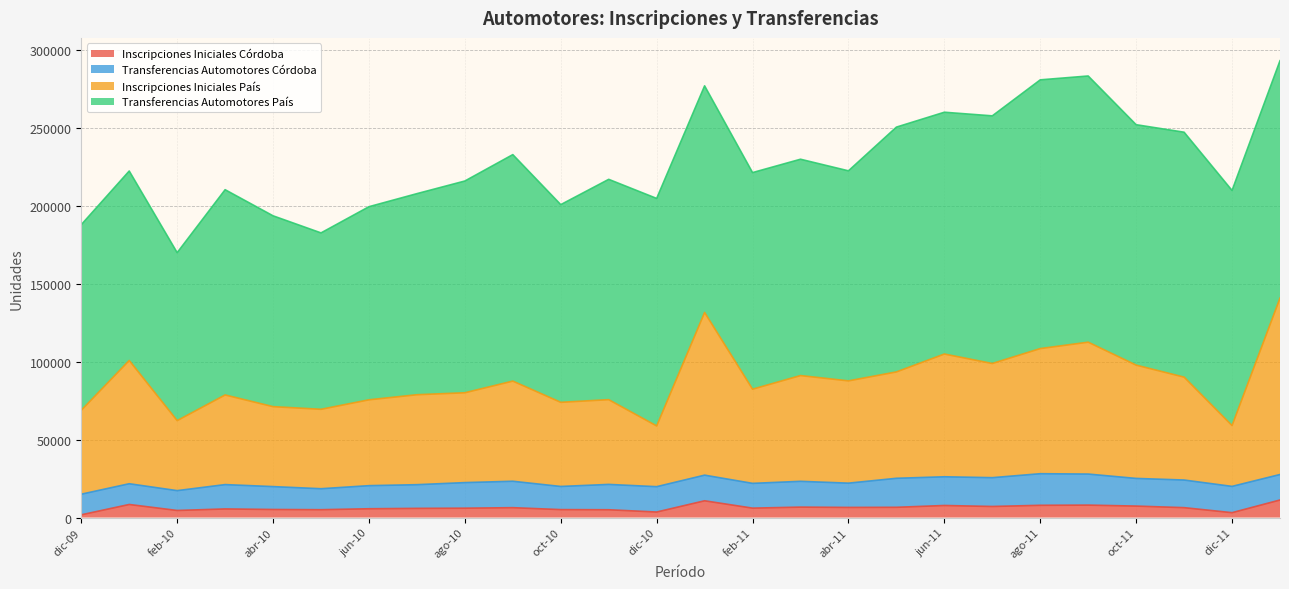

Which has a higher value, sep-11 or abr-10?

sep-11